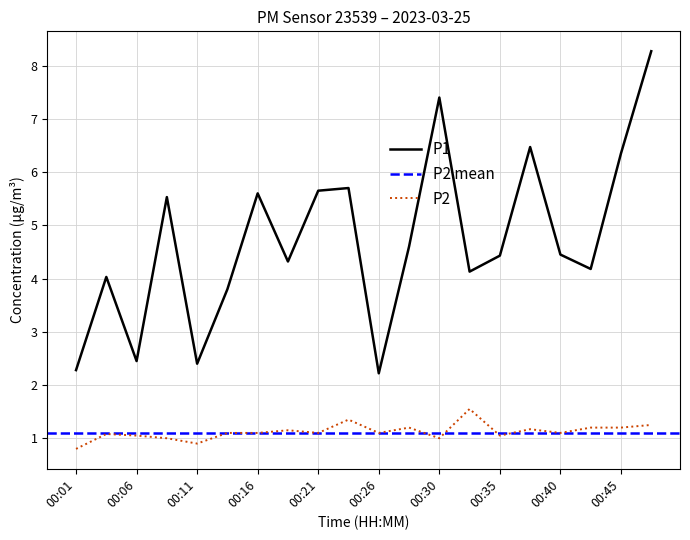

True or false: P2 and P1 intersect in this chart.

False